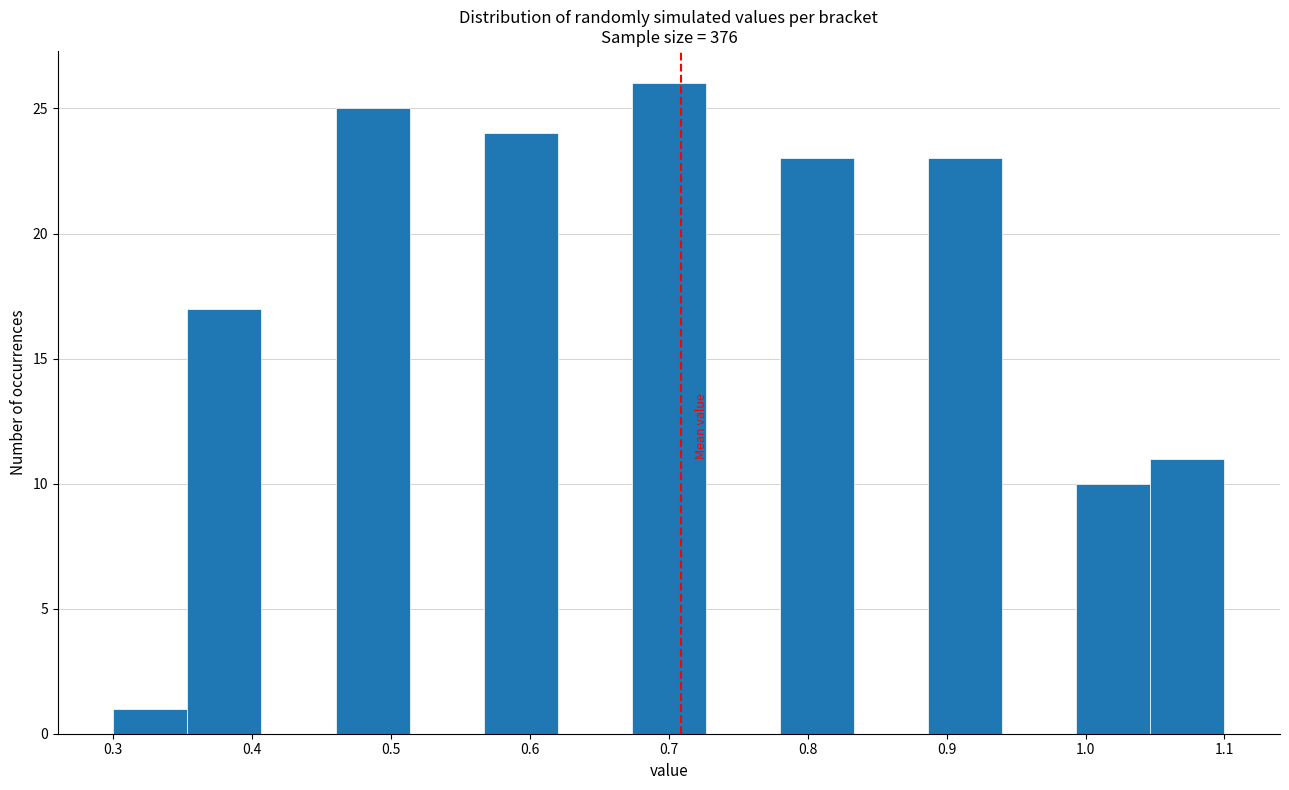

Reading left to right, list every bar in this chart as the range it spans on the x-axis followed by its height. Neither the bar edges nor the heights are printed on the chart, so give them approximately, as read against the axes.

0.30 to 0.35: 1
0.35 to 0.41: 17
0.41 to 0.46: 0
0.46 to 0.51: 25
0.51 to 0.57: 0
0.57 to 0.62: 24
0.62 to 0.67: 0
0.67 to 0.73: 26
0.73 to 0.78: 0
0.78 to 0.83: 23
0.83 to 0.89: 0
0.89 to 0.94: 23
0.94 to 0.99: 0
0.99 to 1.05: 10
1.05 to 1.10: 11